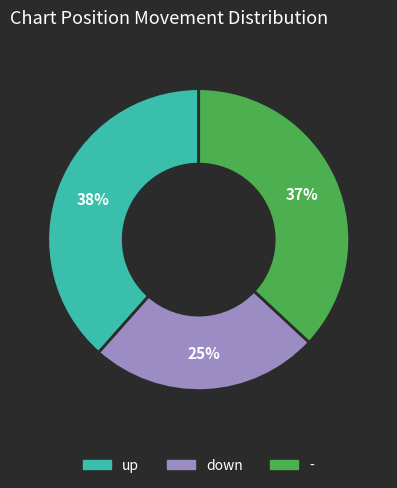

How many slices are in this pie chart?

3